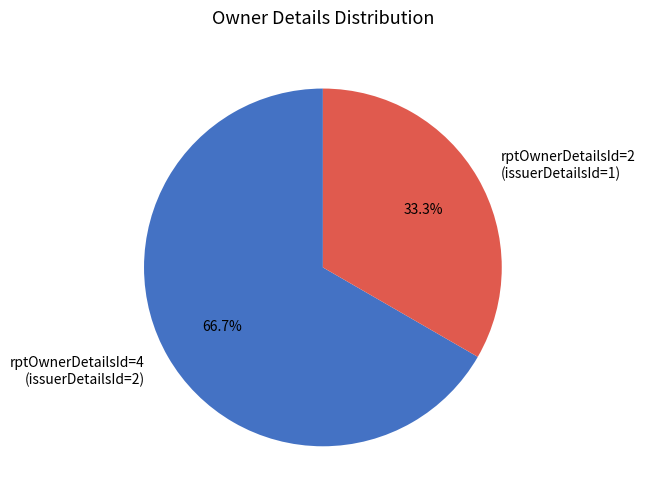

Which slice is the smallest?

rptOwnerDetailsId=2 (issuerDetailsId=1)